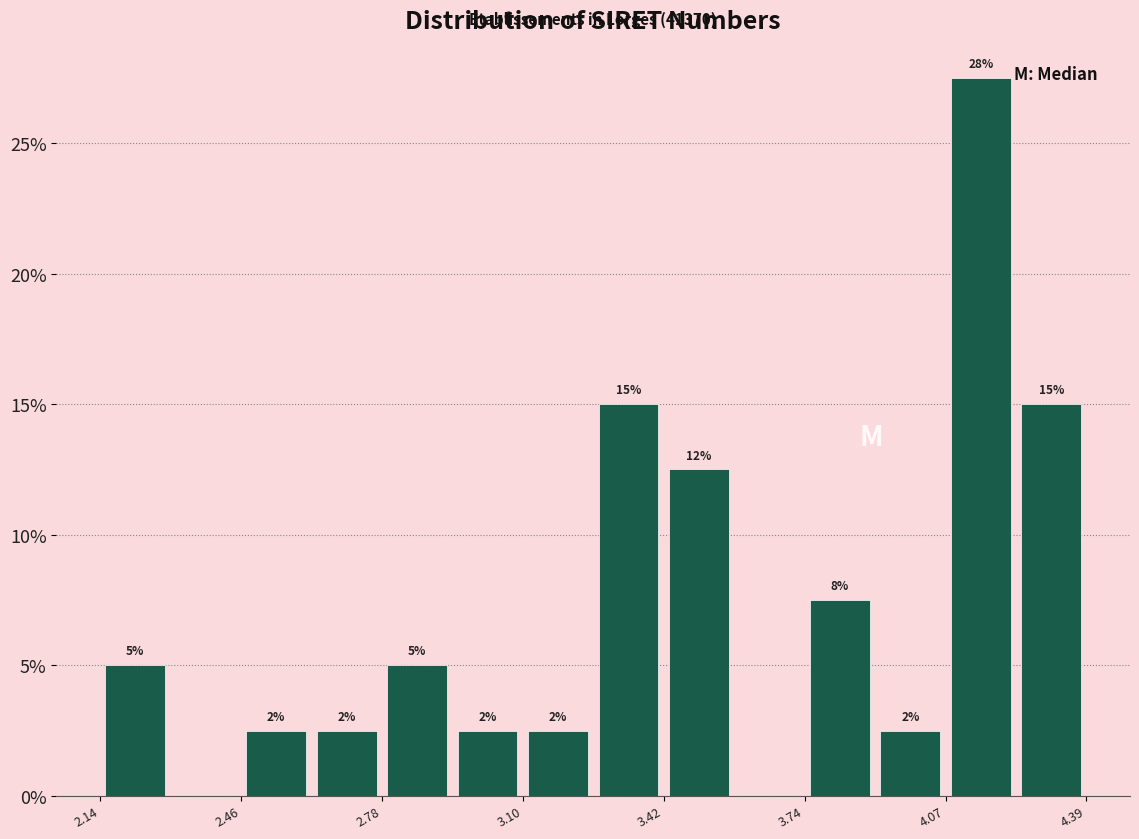

Around what value on the x-axis is the tallest bar? Give the approximate position of its centre, as read against the axis.

4.15